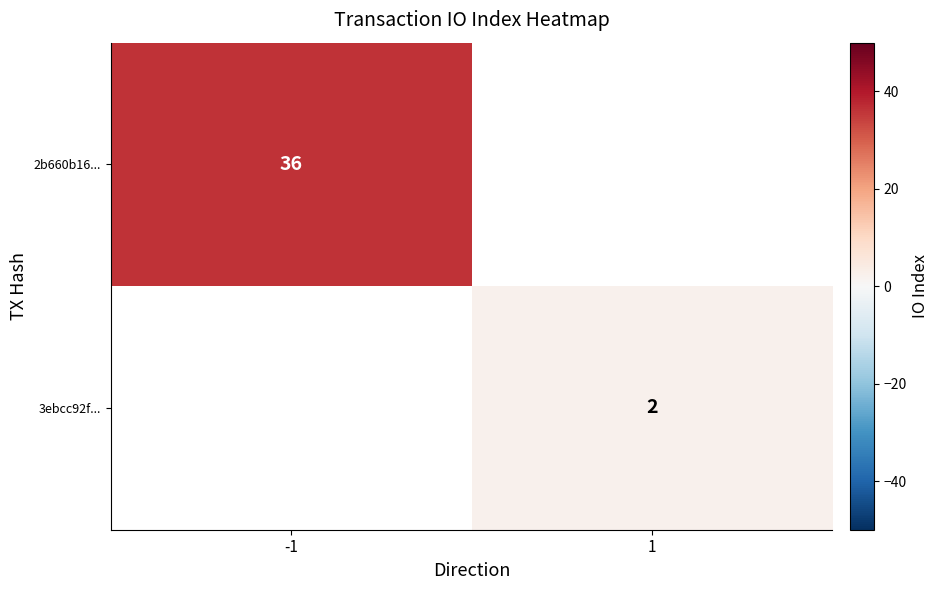

The value of 3ebcc92f... at 1 is 1. True or false?

False